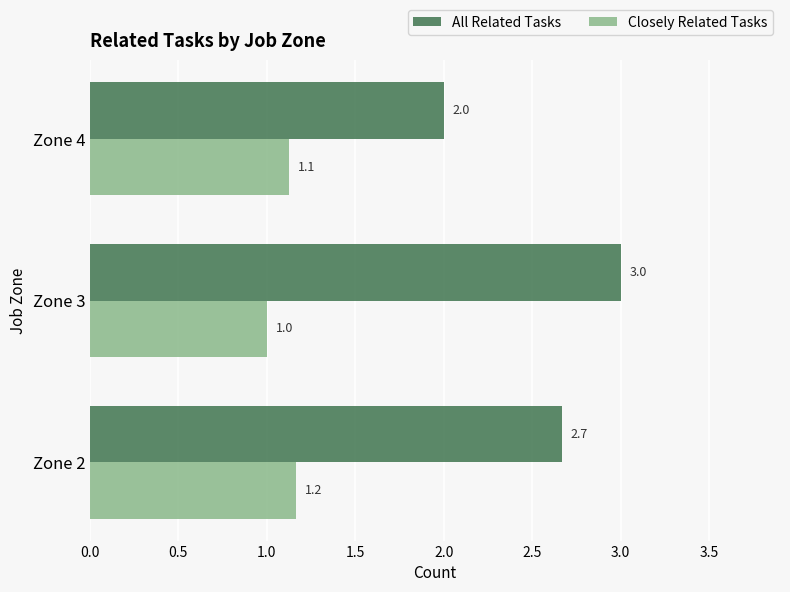

What are all the series names shown in the legend?

All Related Tasks, Closely Related Tasks